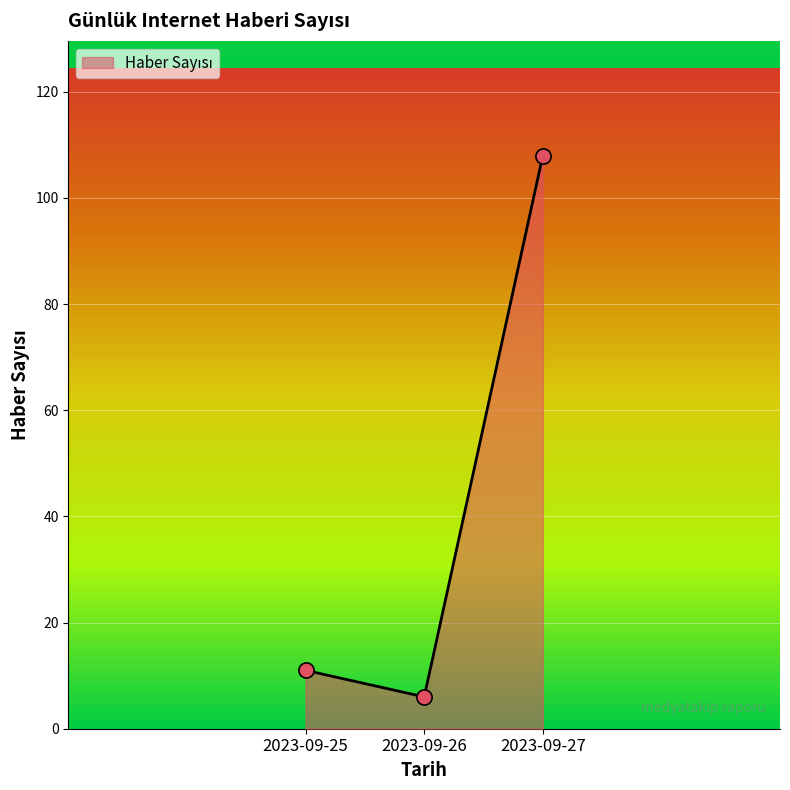

Which has a higher value, 2023-09-27 or 2023-09-26?

2023-09-27